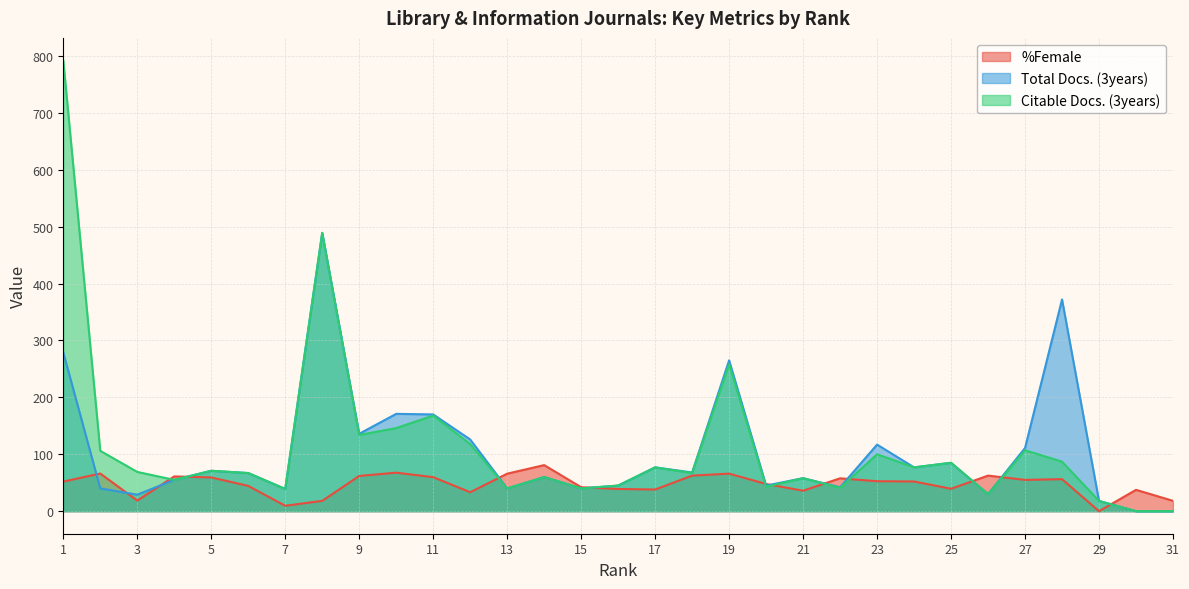

What is the spread (max minus min) of values at 4?

6.1